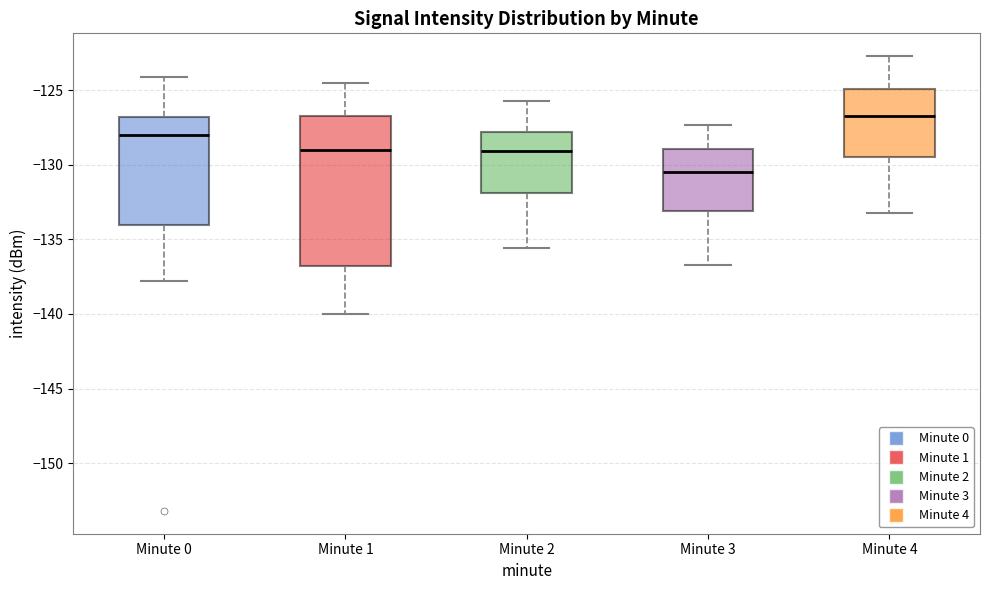

Which box has the lowest median line?

Minute 3